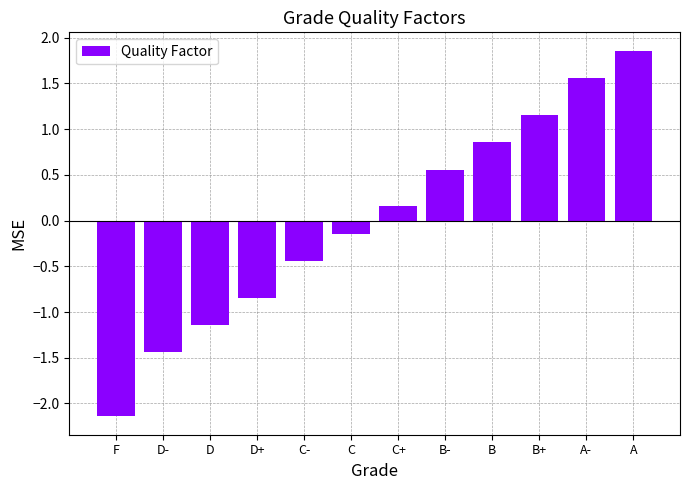

Rank the categories by value from lowest to highest.

F, D-, D, D+, C-, C, C+, B-, B, B+, A-, A